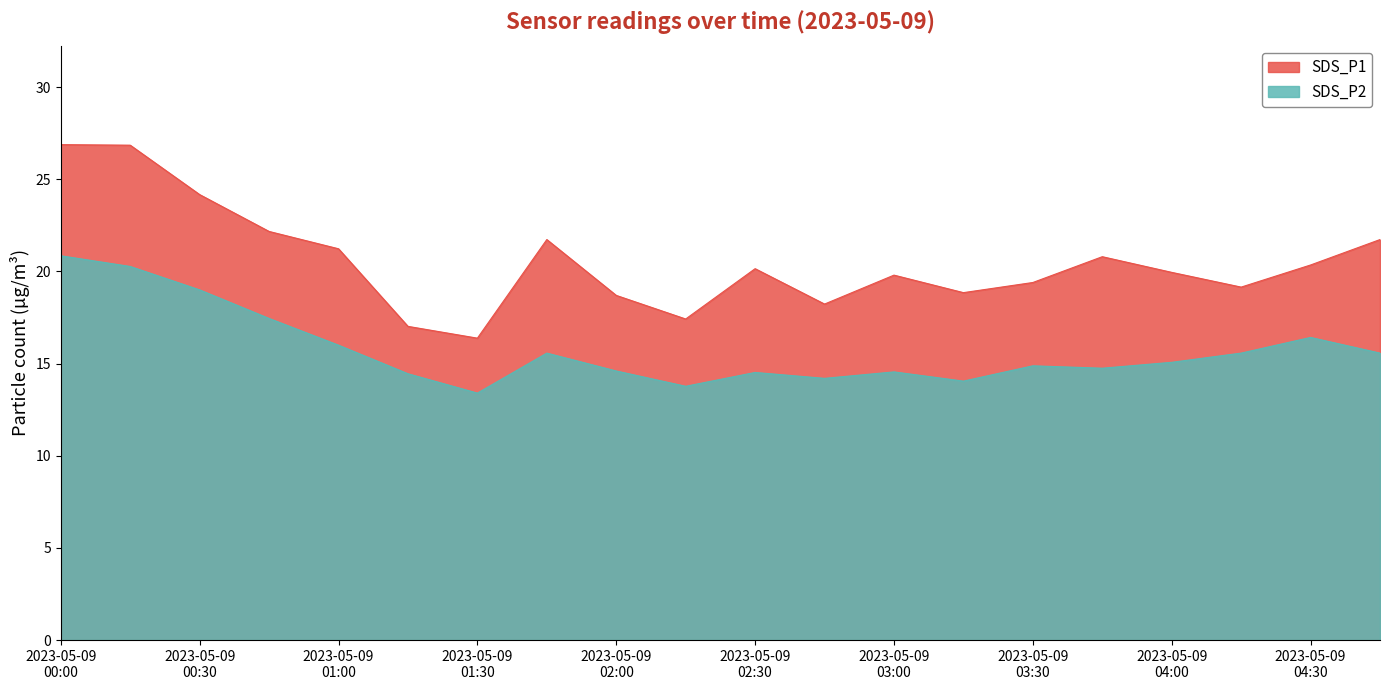

What is the difference between the highest and lowest values at 2023/05/09 04:15?

3.6